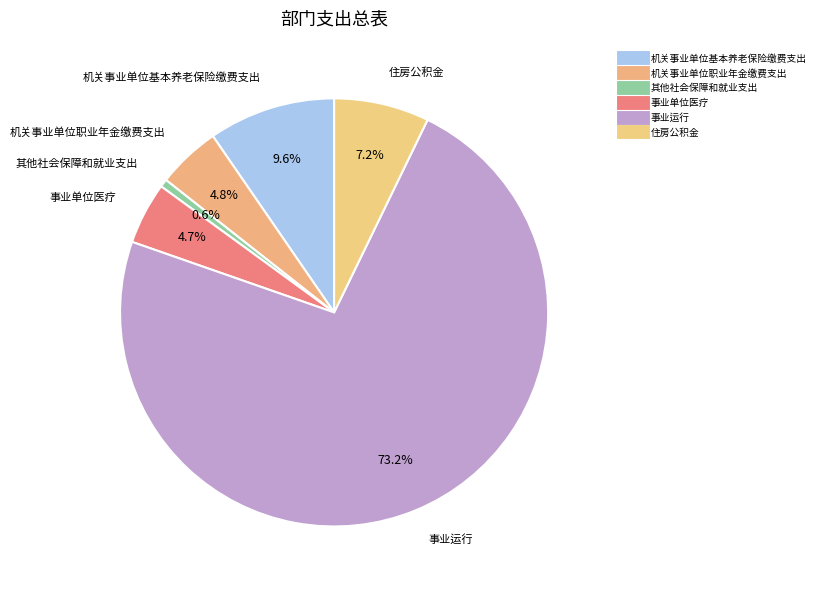

How many segments does this pie chart have?

6